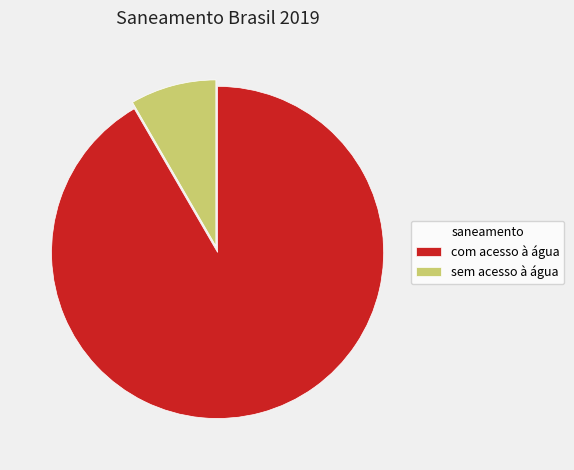

How many slices are in this pie chart?

2